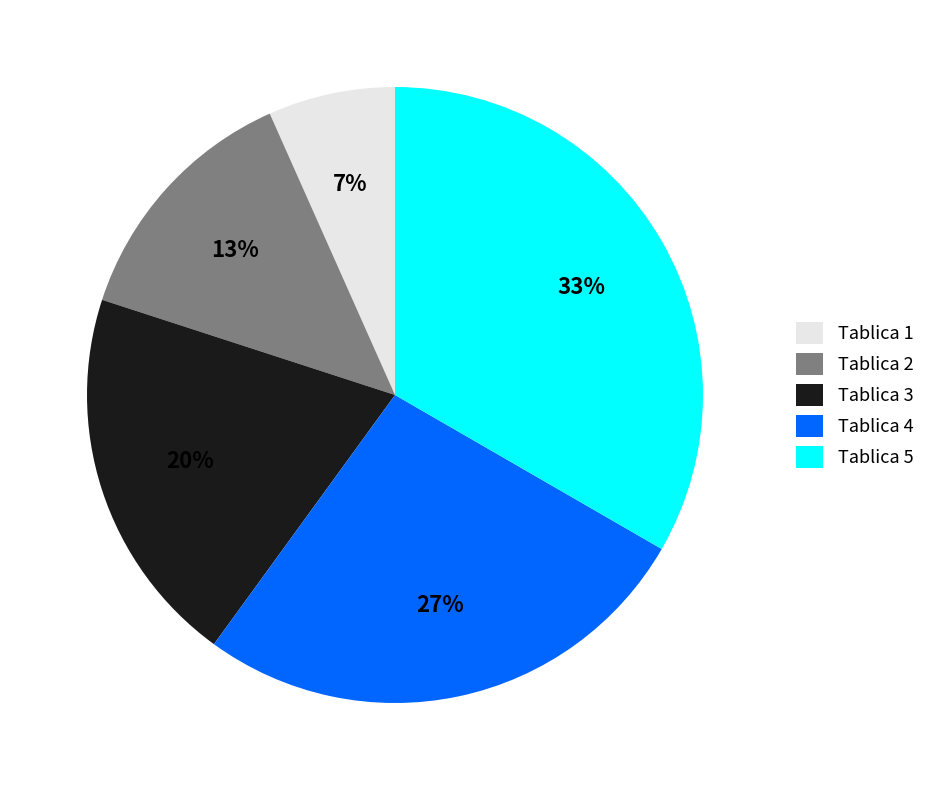

Do Tablica 1 and Tablica 2 together represent more than half of the pie?

No